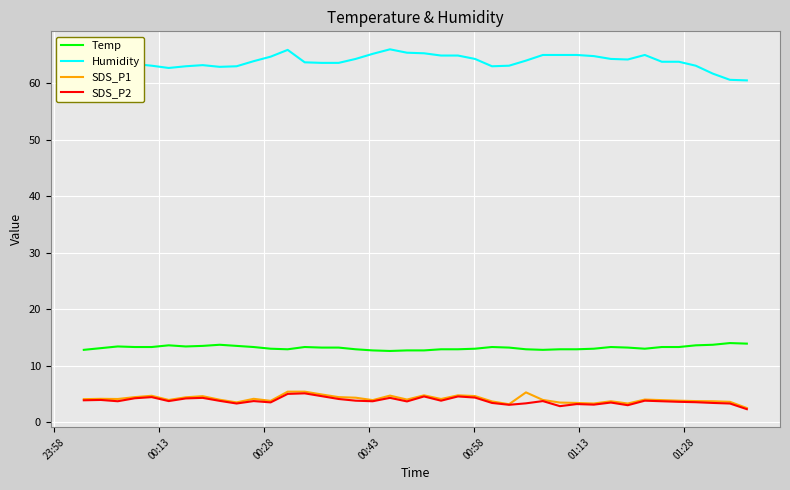

Which series has the largest range (max minus min)?

Humidity